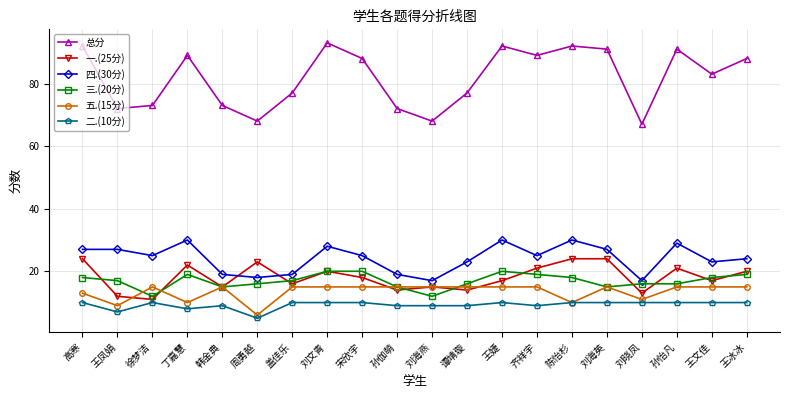

Where is the first local minimum for 五.(15分)?

王凤娟